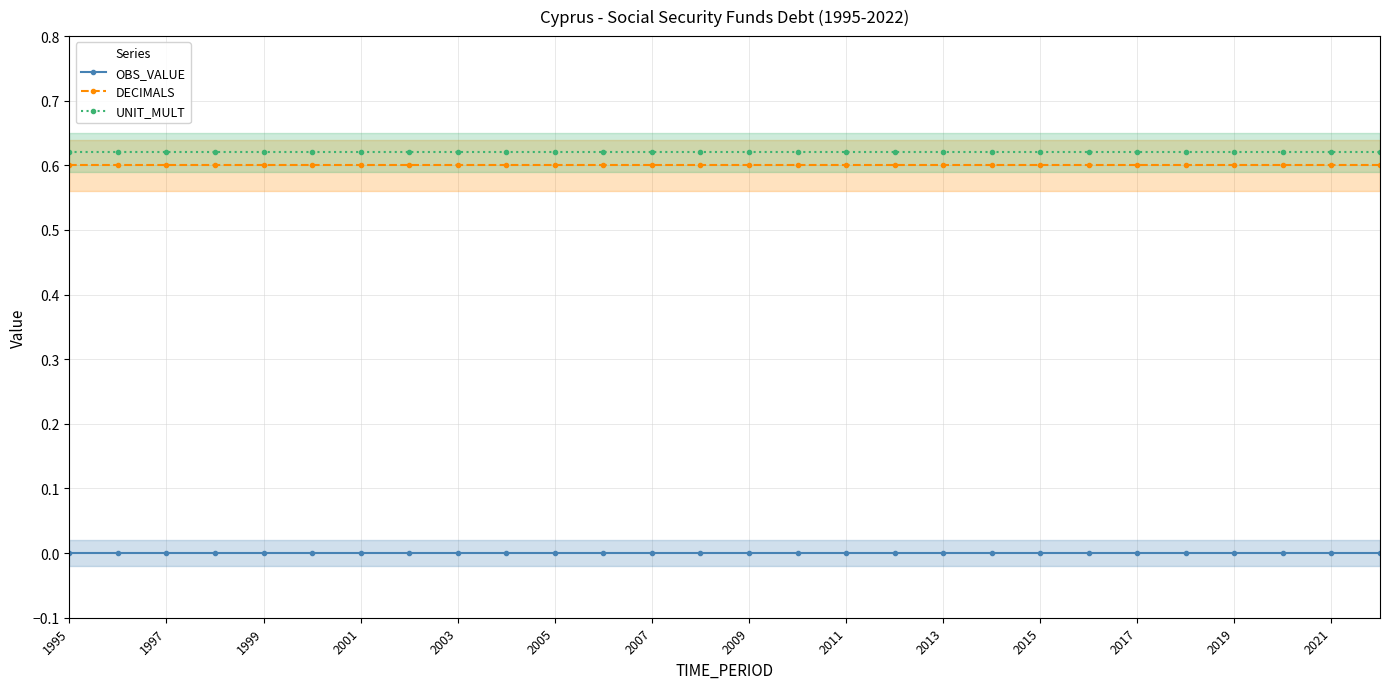

Which series has the largest total across all categories?

UNIT_MULT